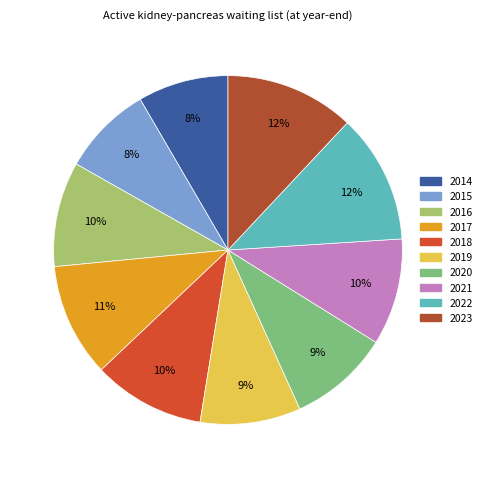

Is the sum of 2018 and 2020 greater than half?

No